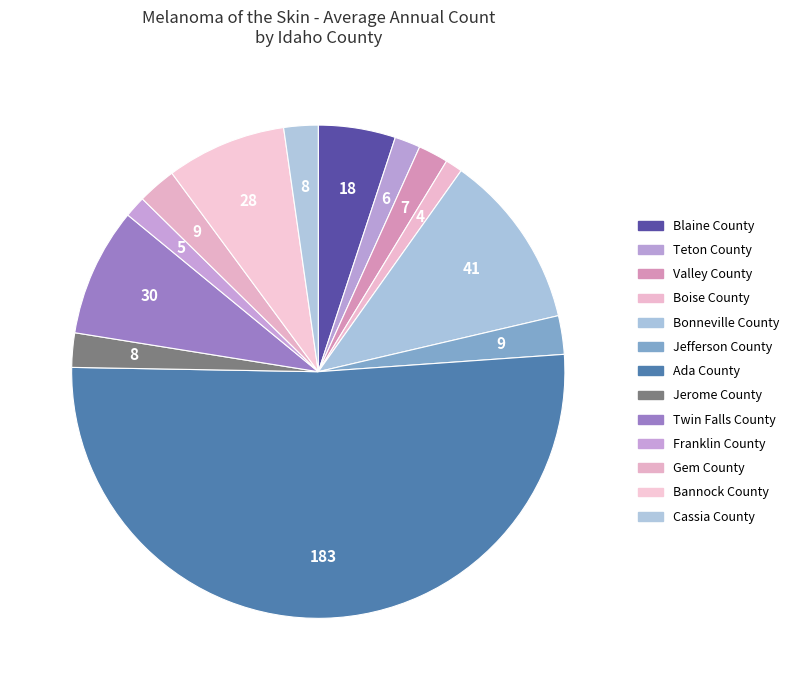

To the nearest percent, what is the combined percentage of Bannock County and Twin Falls County?

16%